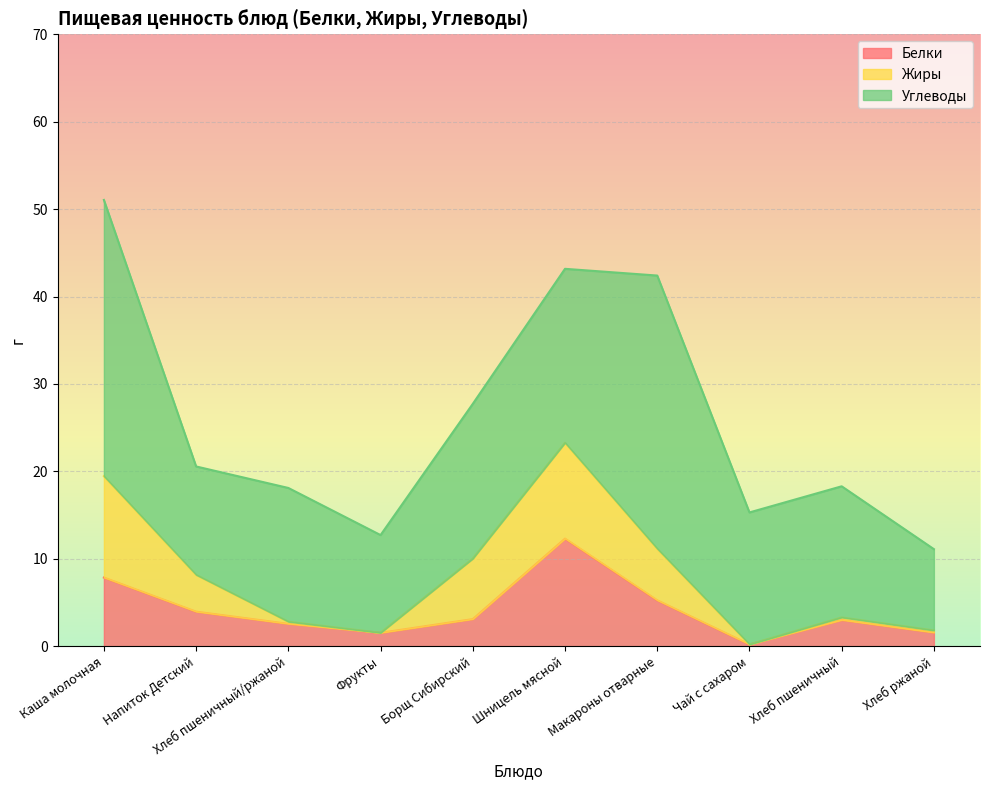

Which label corresponds to the largest value in the chart?

Каша молочная